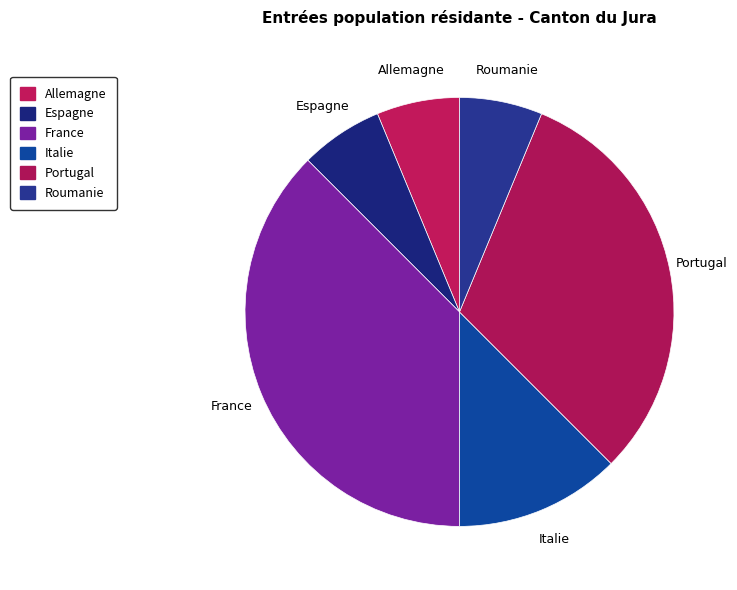

To the nearest percent, what is the difference between the largest and smallest slice percentages?

31%